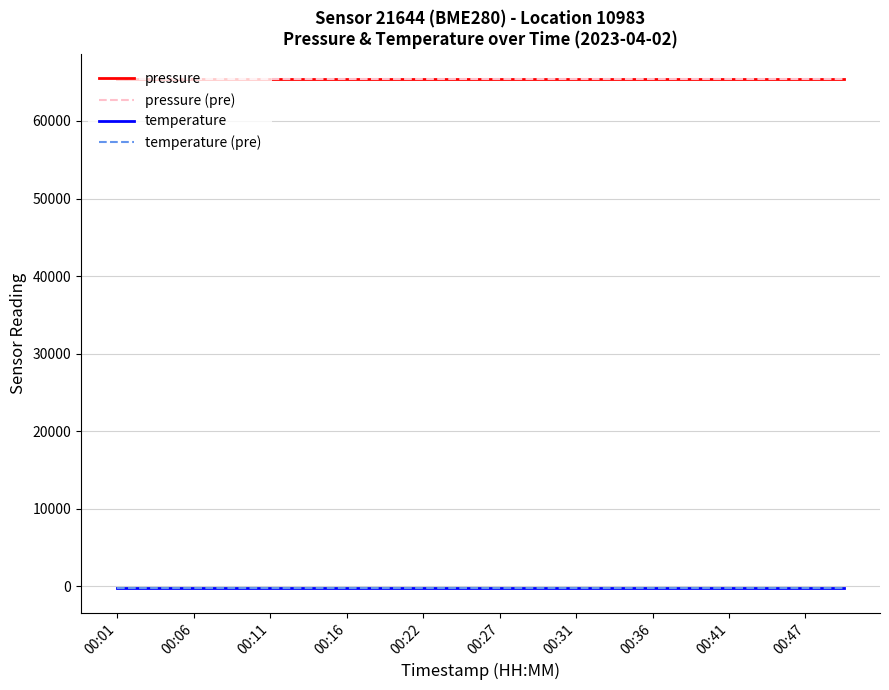

What is the maximum value shown in the chart?

65387.9